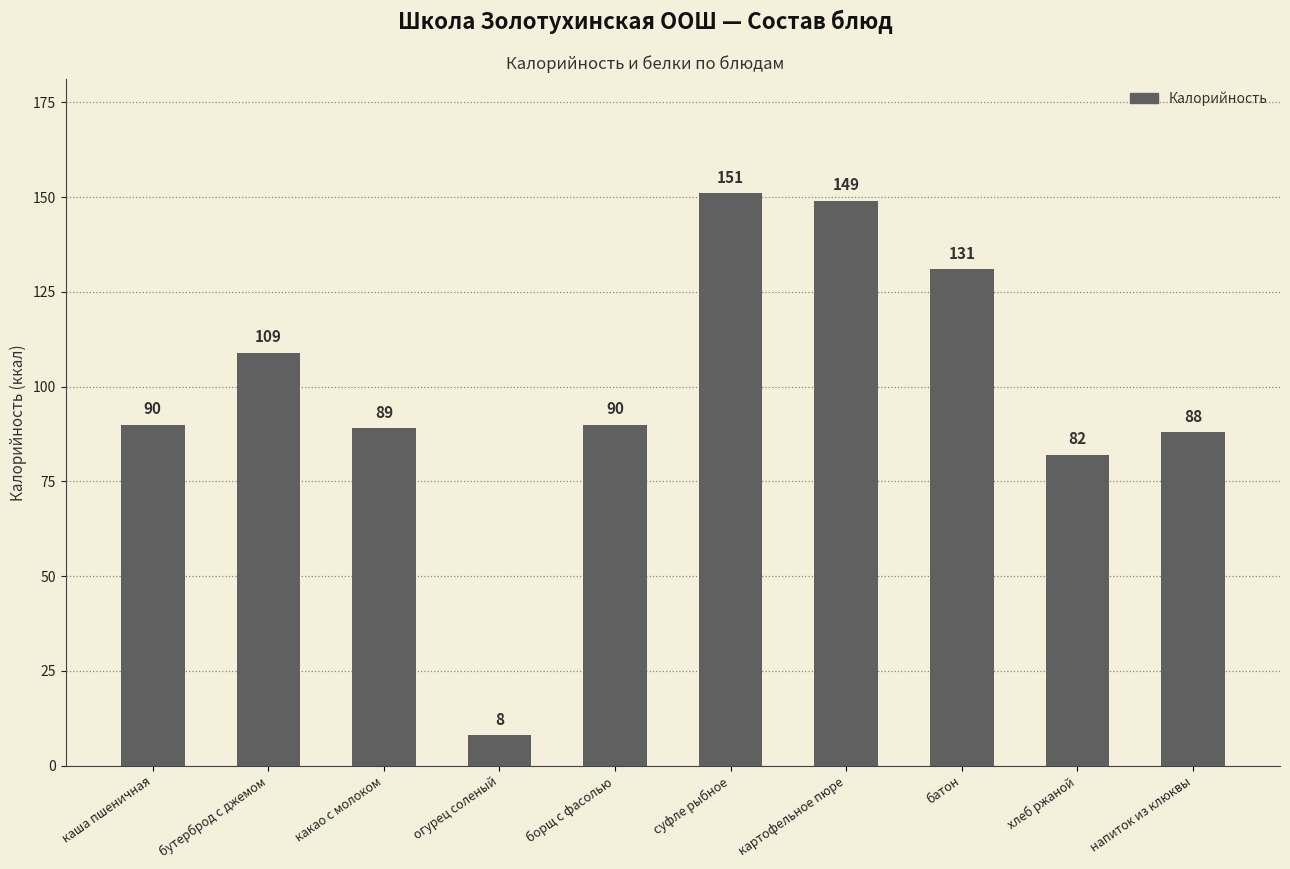

The chart shows a value of 90 at борщ с фасолью. True or false?

True